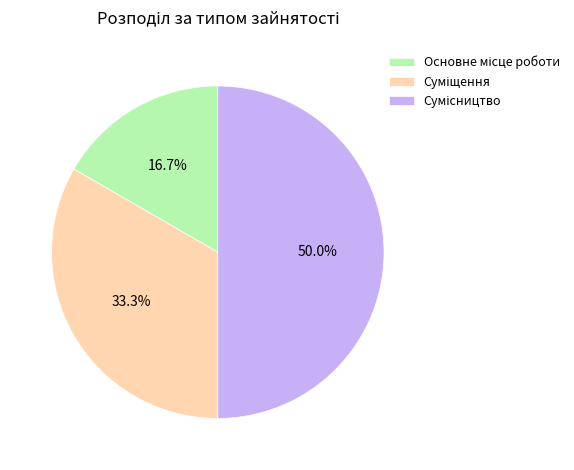

To the nearest percent, what percentage of the pie is Суміщення?

33%